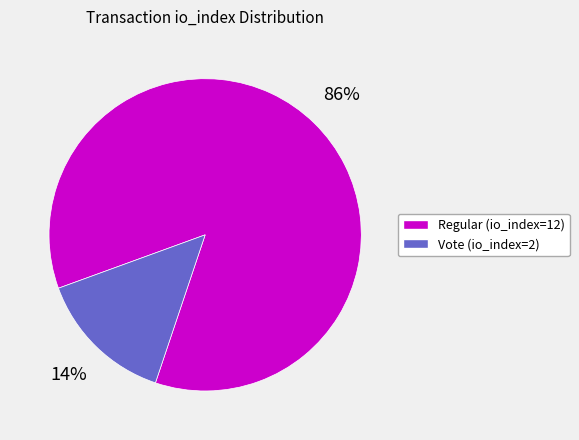

Which slice is the smallest?

Vote (io_index=2)